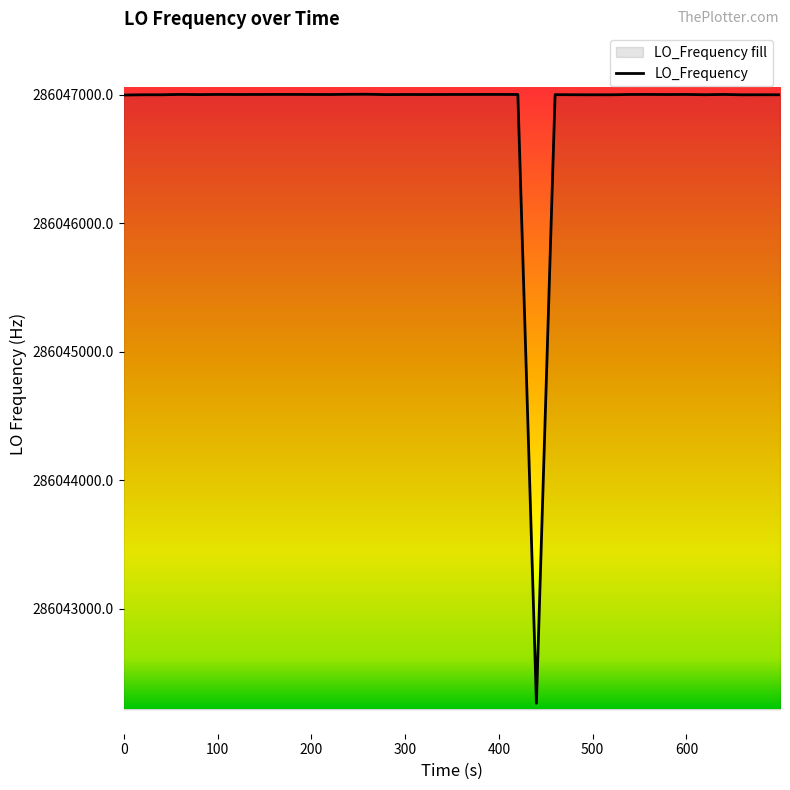

What is the difference between the maximum and minimum values?

4740.0